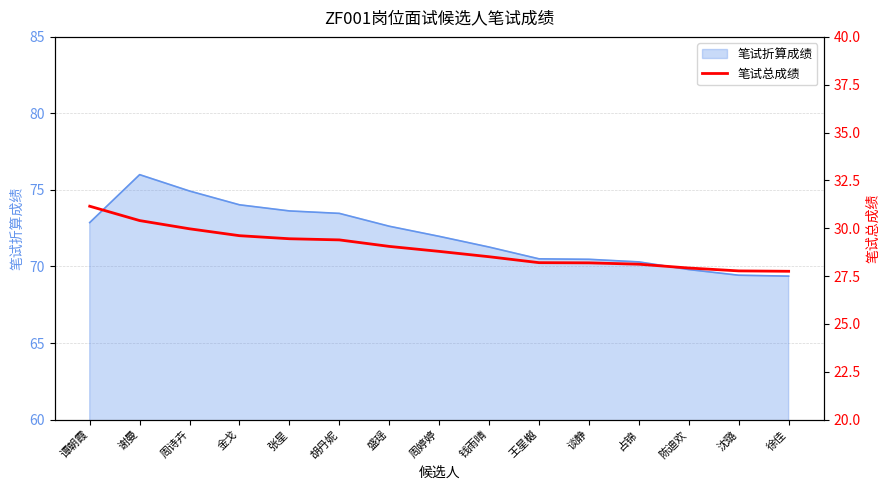

What is the label of the 9th point from the left?

钱雨晴